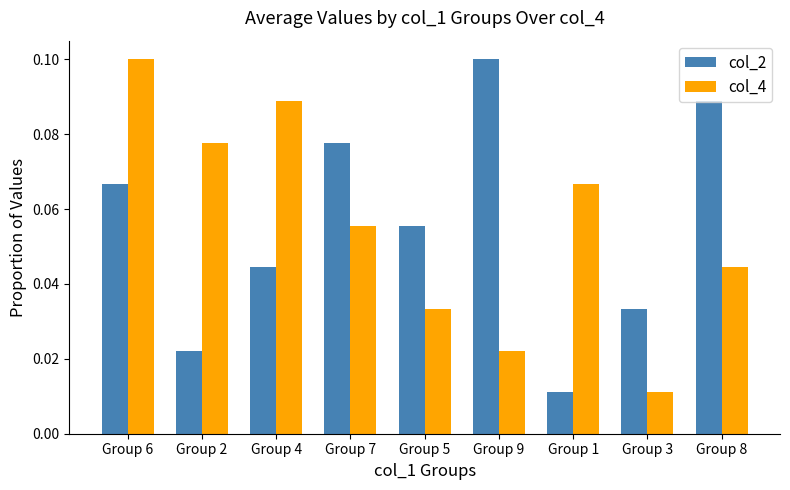

At how many categories does at least one series exceed 0?

9